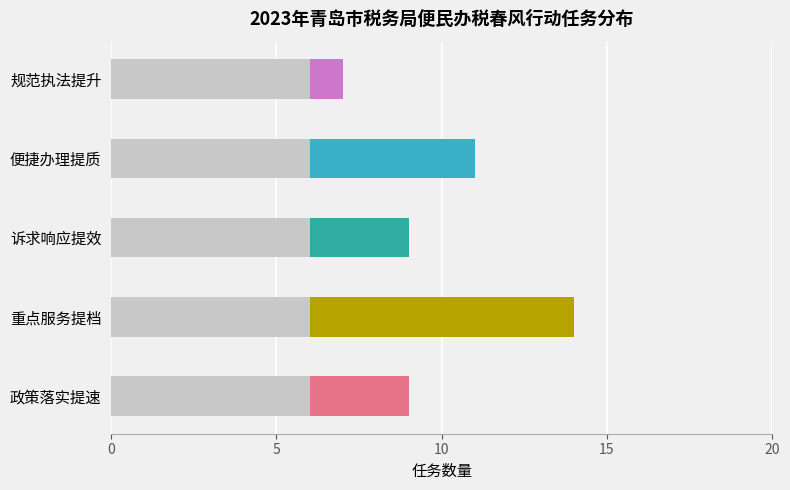

The chart shows a value of 1 at 规范执法提升. True or false?

True